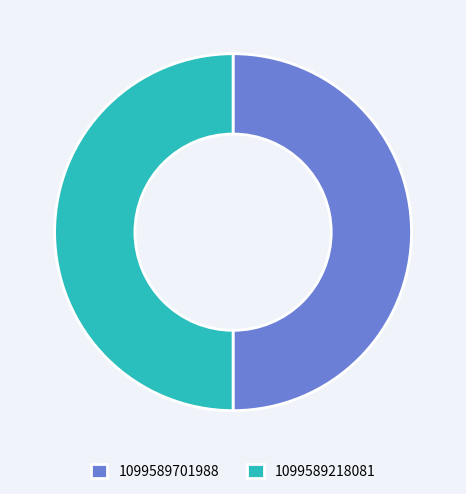

Approximately how many times larger is the value at 1099589218081 compared to 1099589701988?

1.0